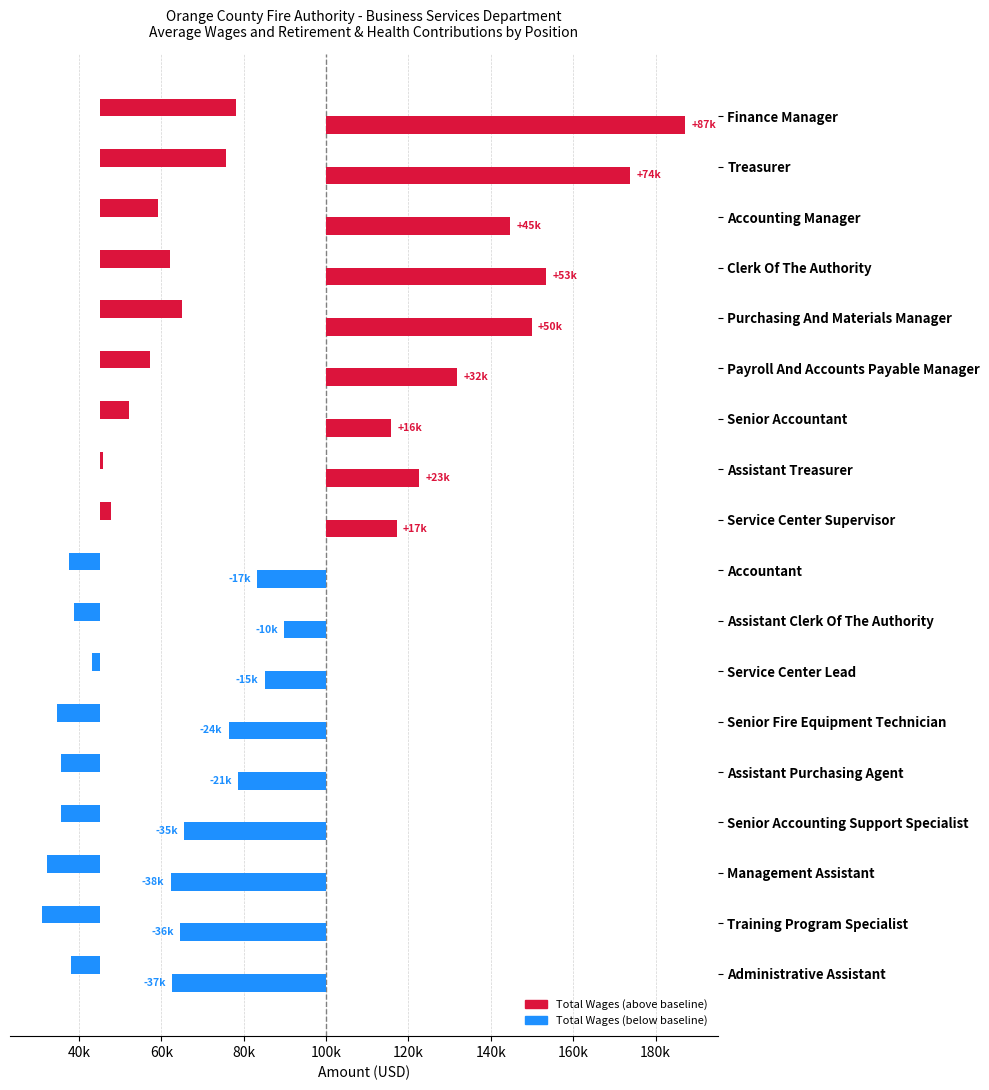

What is the average value of the Total Wages series?

9130.7